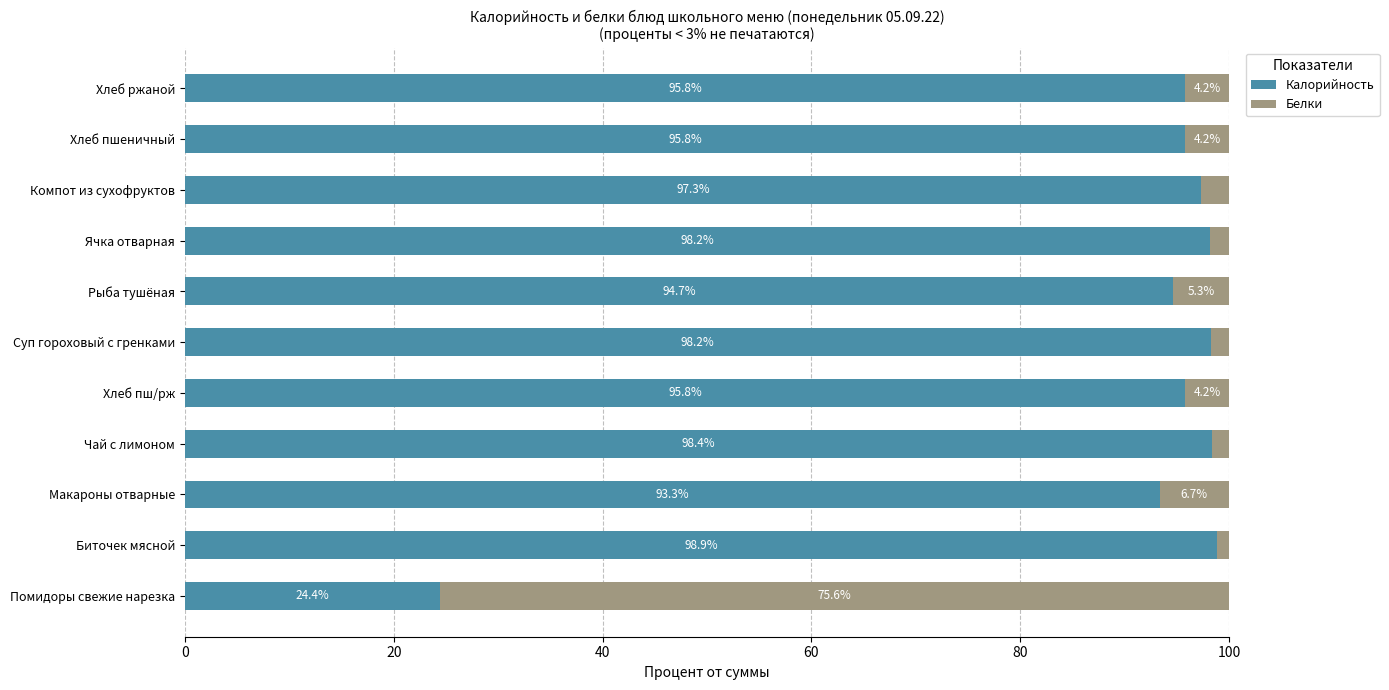

True or false: Калорийность has a value of 61.1 at Хлеб ржаной.

False